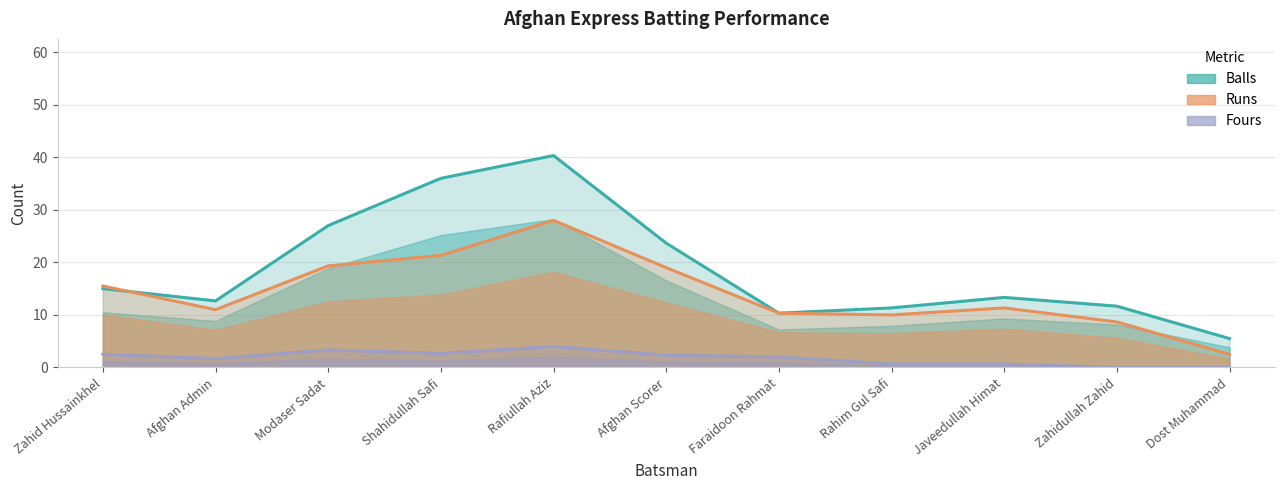

At which label does Fours reach its minimum?

Zahidullah Zahid